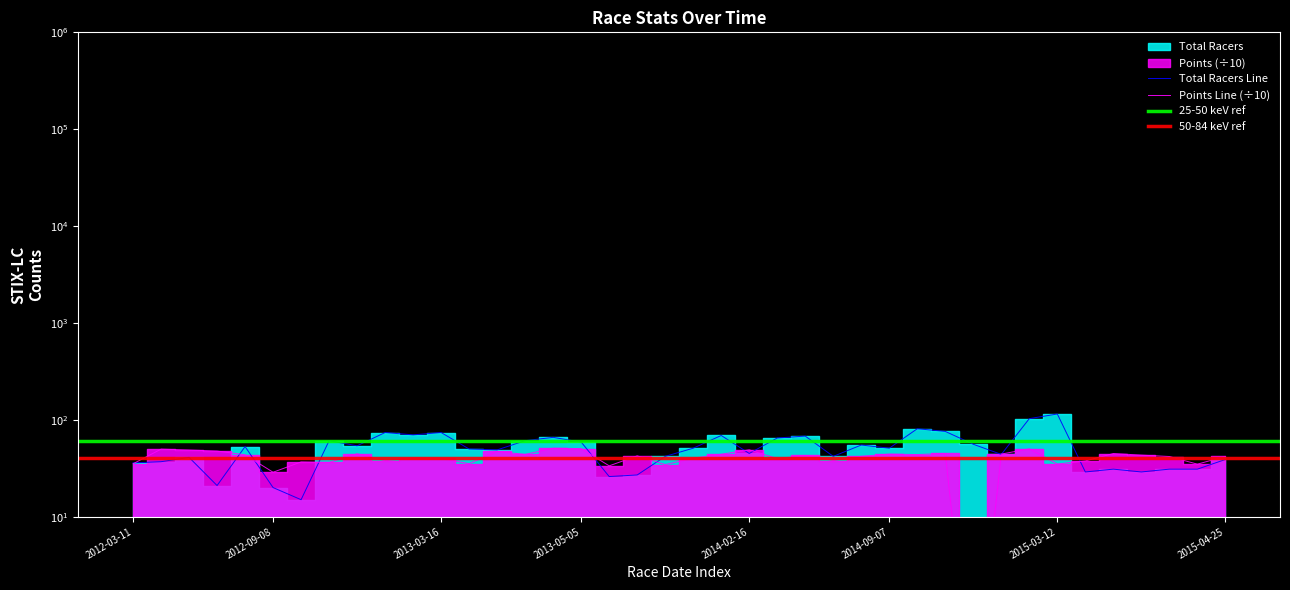

How many values in the Points series exceed 42?

21